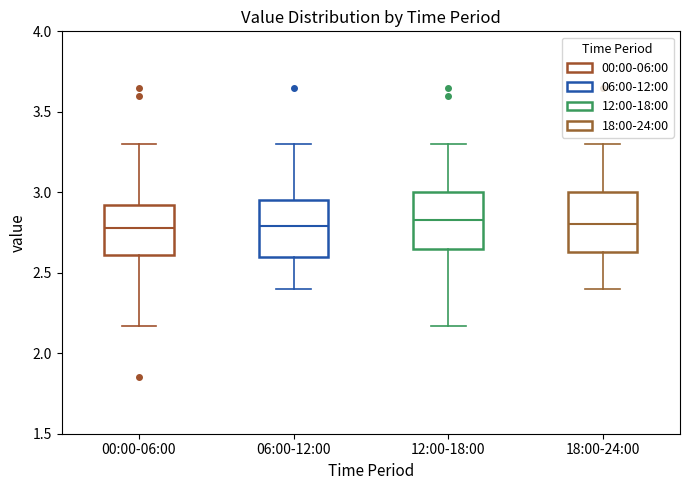

Reading left to right, transcribe this box plot: for each box, give where its median line is, the range the box spans, and where its two whiskers end, as read against the y-axis. The values are not printed on the chart, so give them approximately, as read against the axis.

00:00-06:00: median 2.80, box 2.60 to 2.90, whiskers 2.15 to 3.30
06:00-12:00: median 2.80, box 2.60 to 2.95, whiskers 2.40 to 3.30
12:00-18:00: median 2.85, box 2.65 to 3.00, whiskers 2.15 to 3.30
18:00-24:00: median 2.80, box 2.65 to 3.00, whiskers 2.40 to 3.30